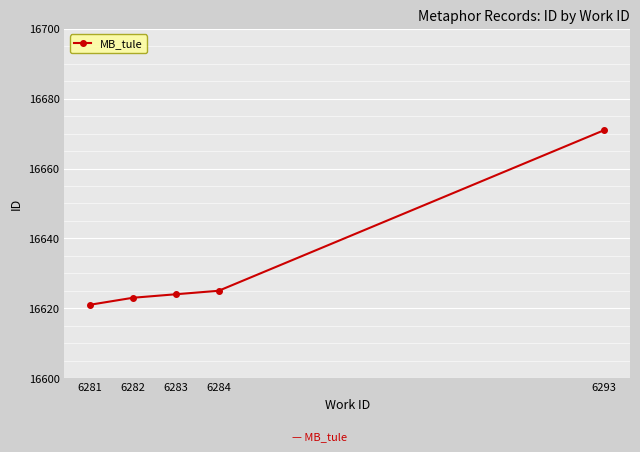

How many lines are shown in the chart?

1